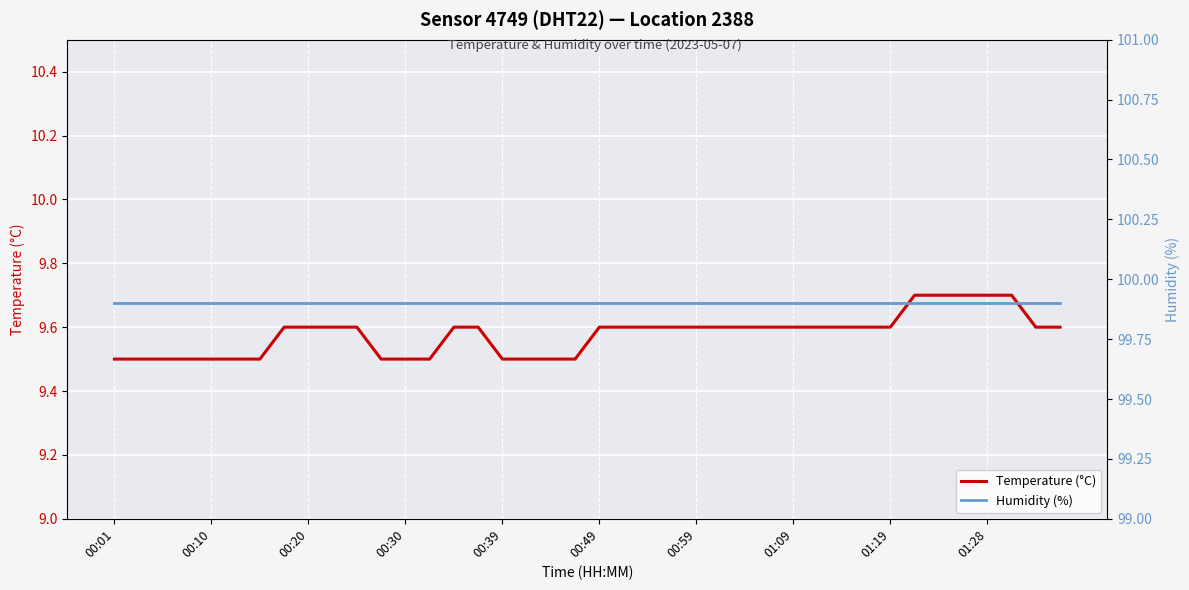

Which category has the highest value in the Humidity (%) series?

00:01